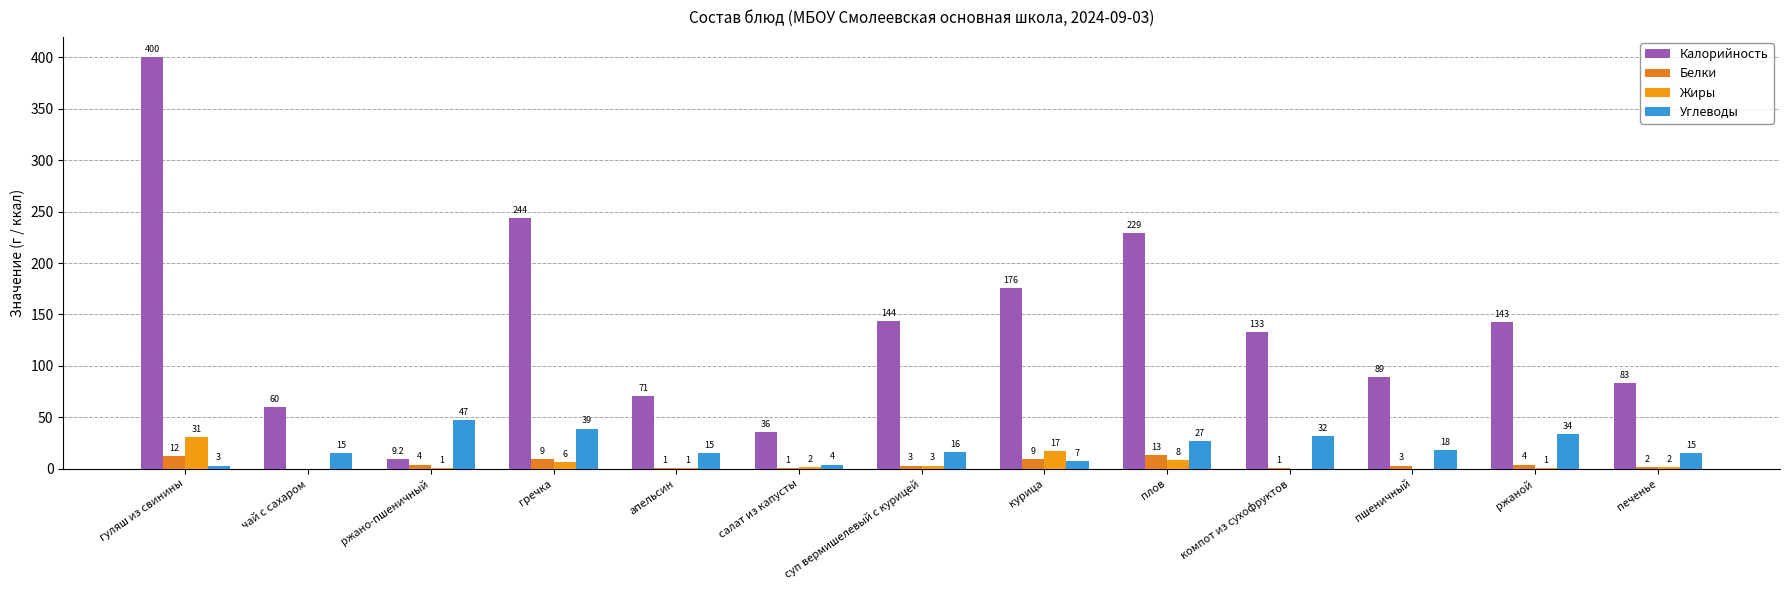

The Углеводы series shows 3.0 at гуляш из свинины. True or false?

True